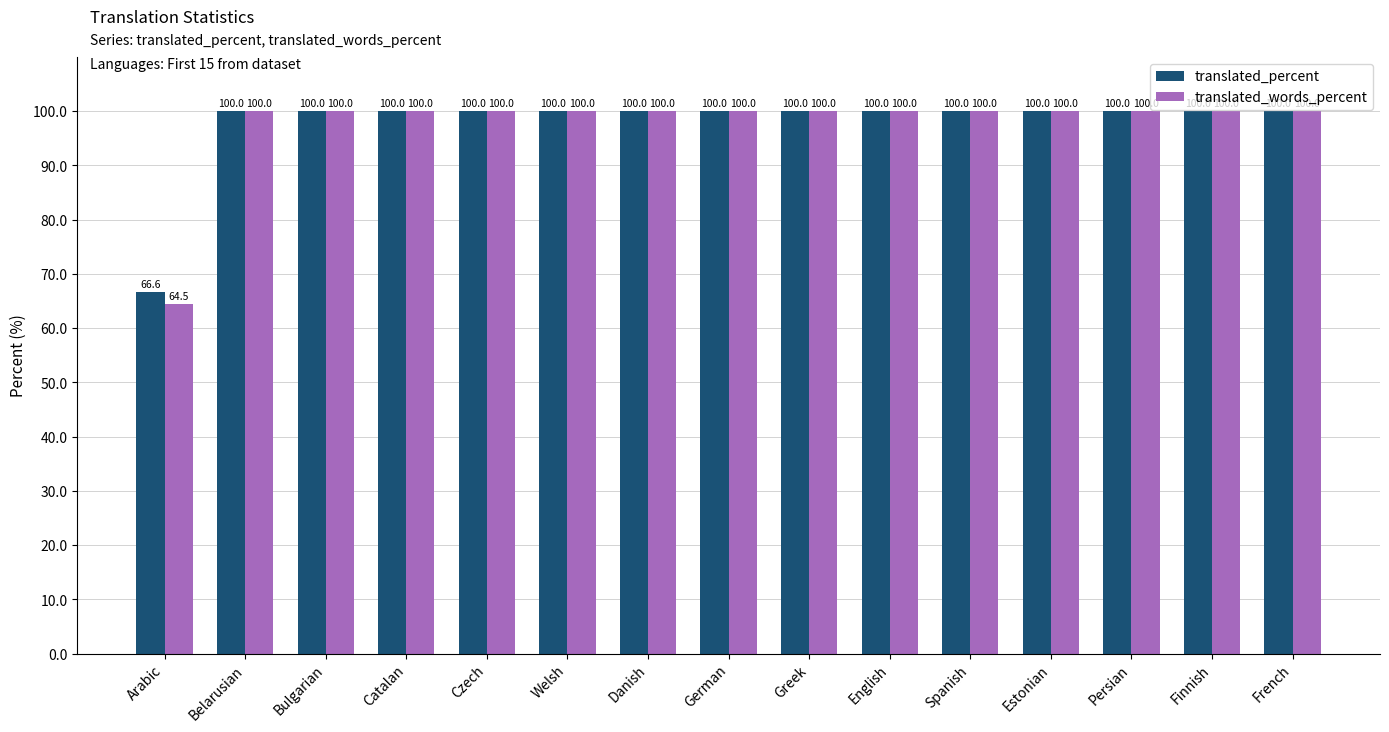

Which series has the largest total across all categories?

translated_percent